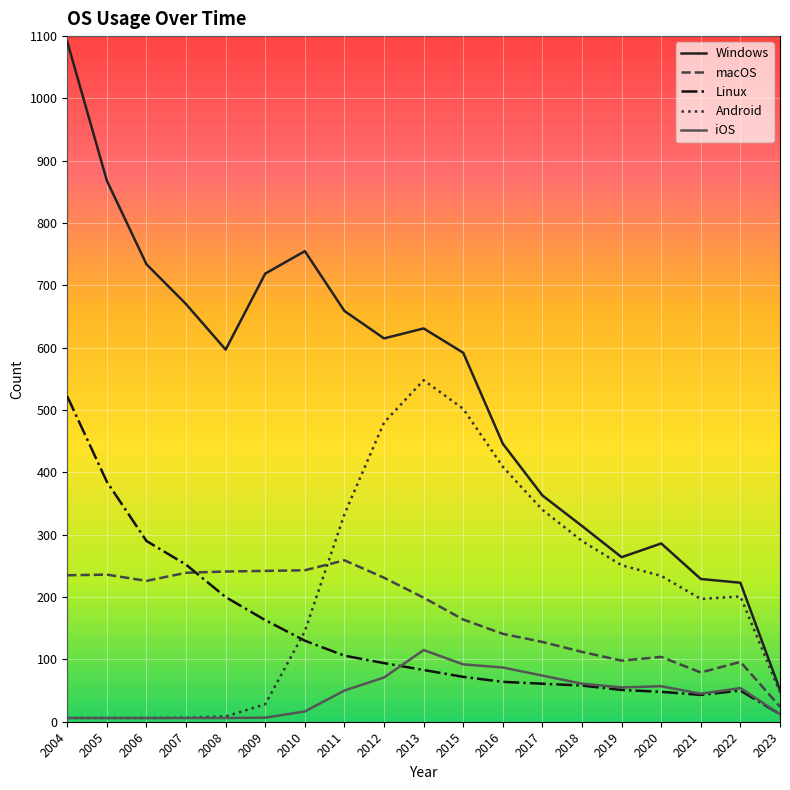

True or false: iOS has a value of 49.0 at 2013.

False